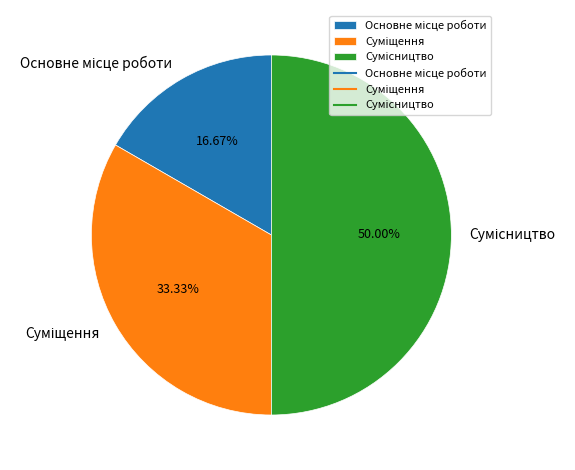

To the nearest percent, what is the average slice percentage?

33%